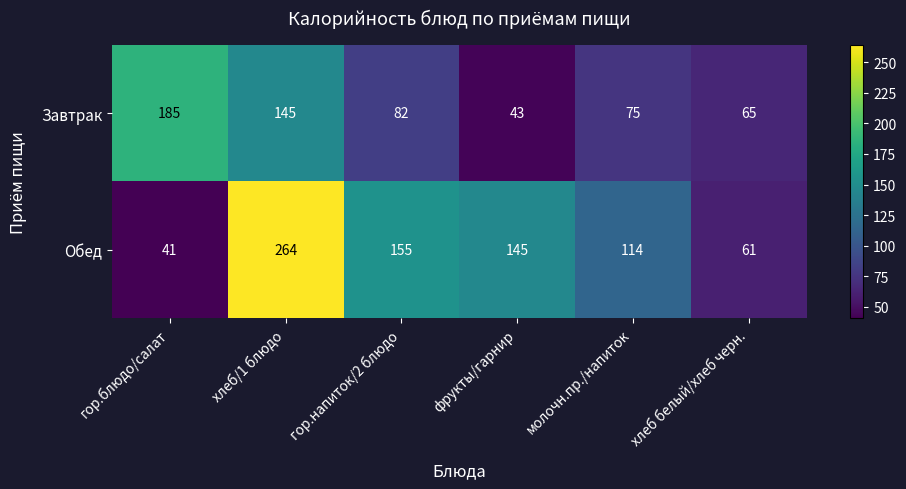

Rank the categories by Завтрак value from lowest to highest.

фрукты/гарнир, хлеб белый/хлеб черн., молочн.пр./напиток, гор.напиток/2 блюдо, хлеб/1 блюдо, гор.блюдо/салат